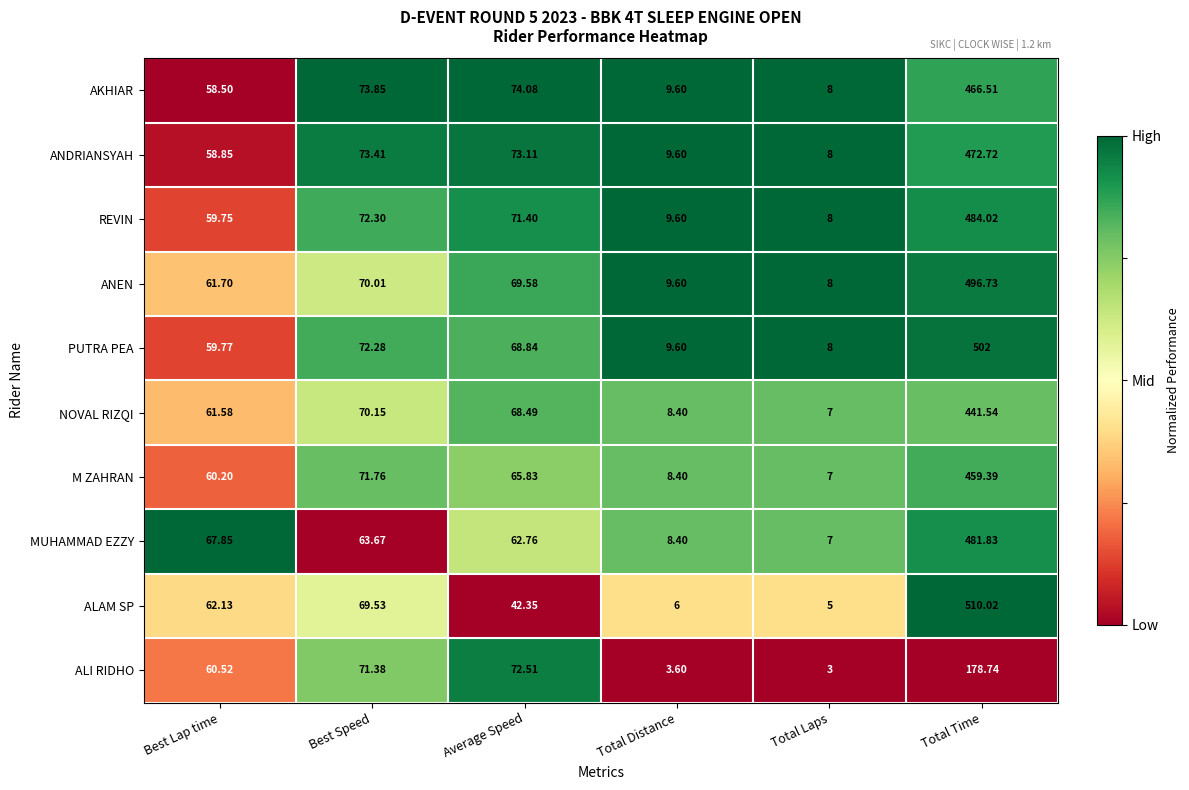

Which series has the largest range (max minus min)?

ALAM SP